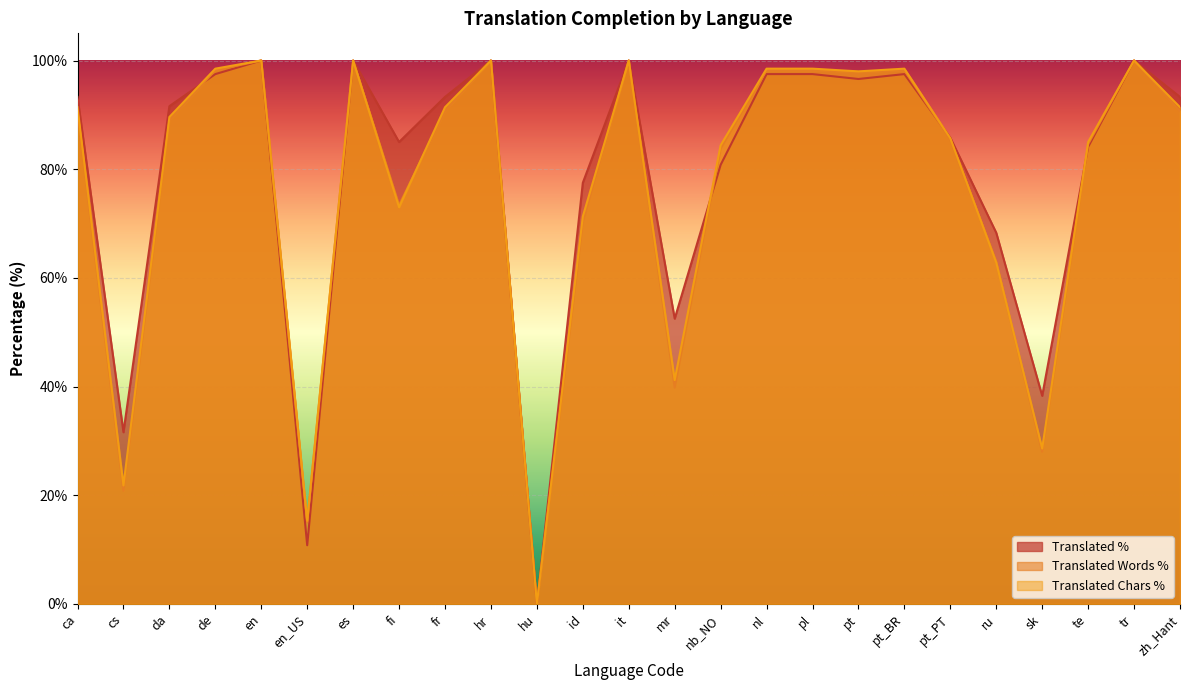

What is the average value of the translated_chars_percent series?

77.0